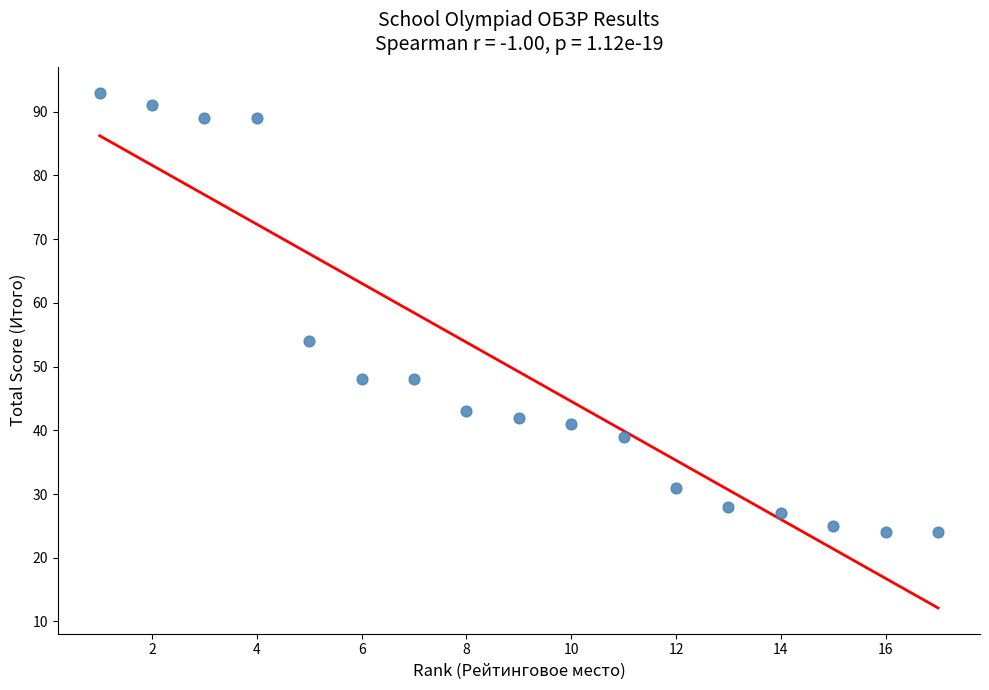

What is the range of Y values (max minus min)?

69